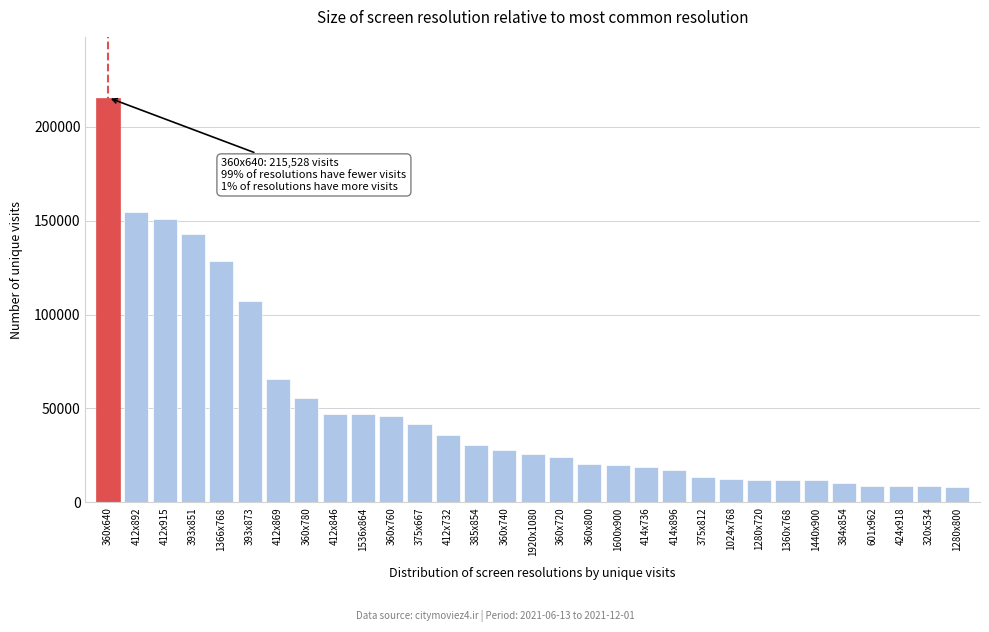

What is the sum of the values at 1024x768 and 601x962?

21392